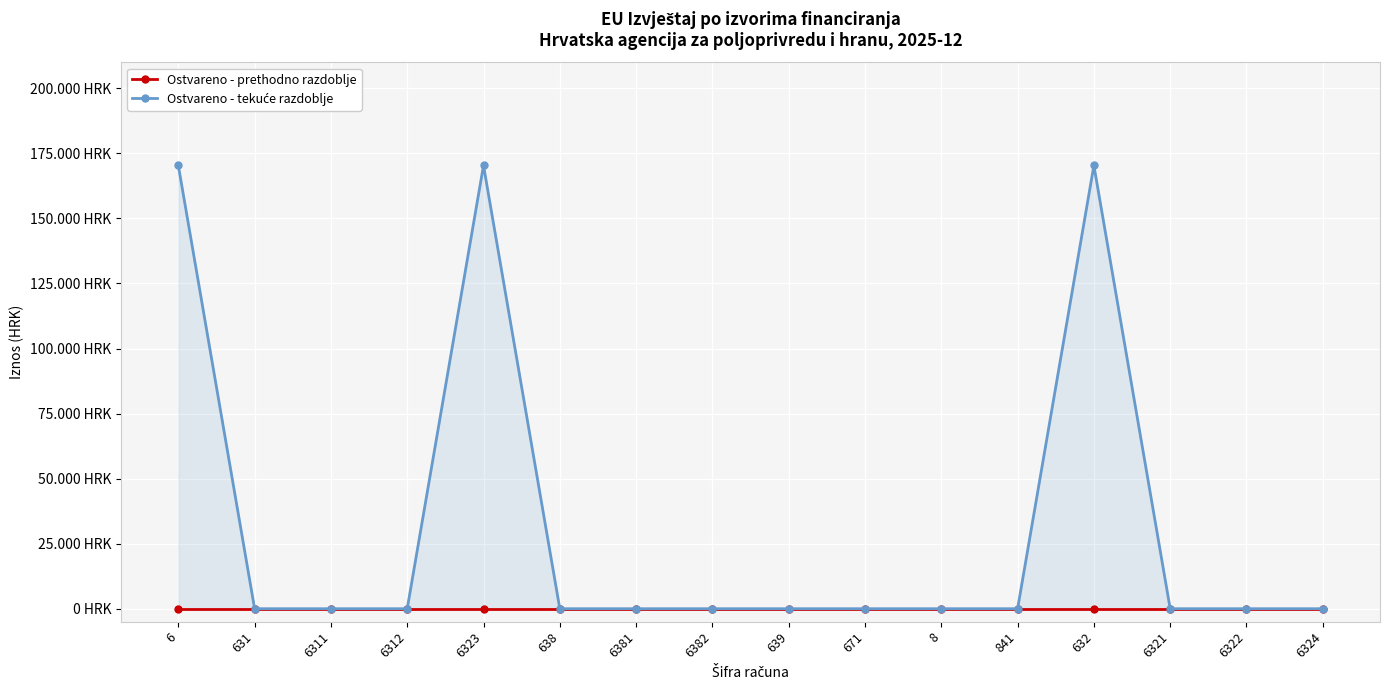

How many data points in Ostvareno - tekuće razdoblje are above 0?

3